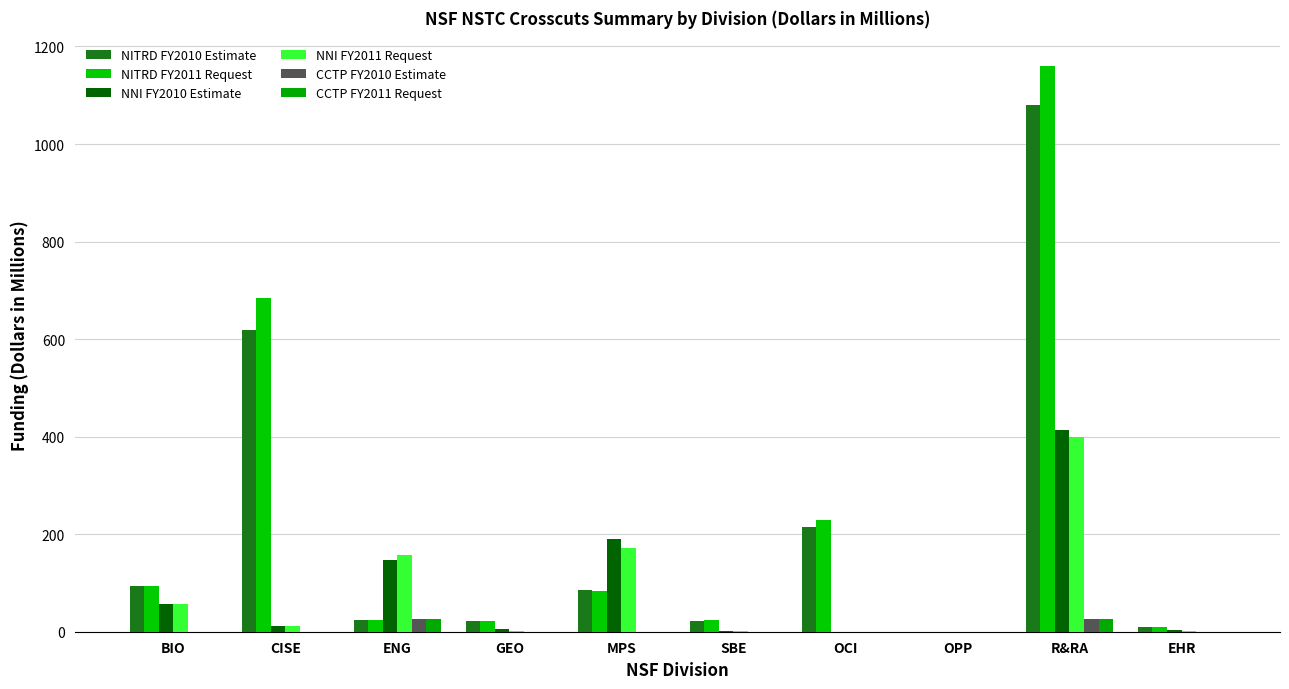

What is the total value across all series at SBE?

49.9